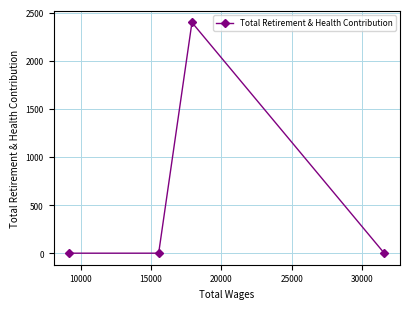

What is the maximum value shown in the chart?

2397